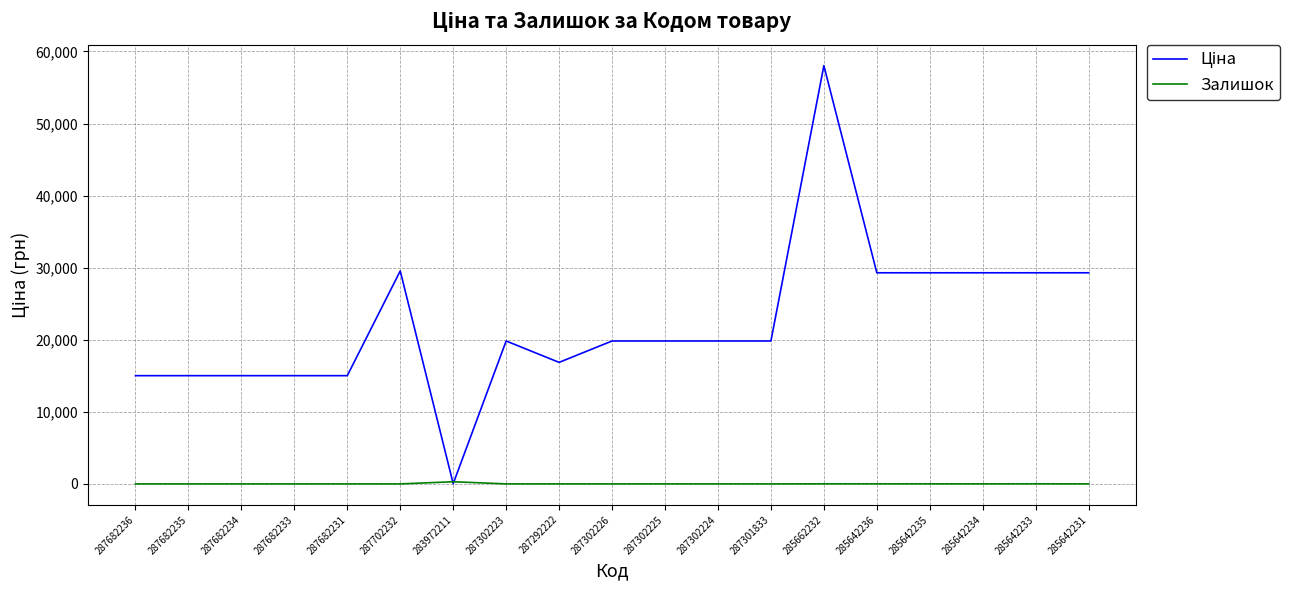

What is the maximum value shown in the chart?

58037.0